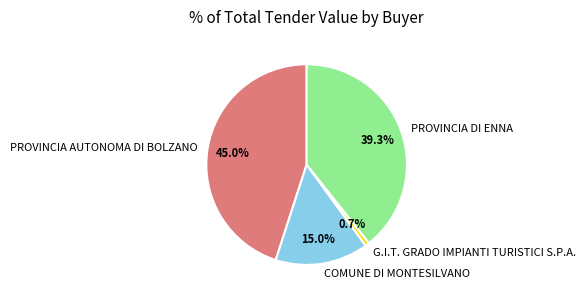

Combined, what portion of the pie is G.I.T. GRADO IMPIANTI TURISTICI S.P.A. and COMUNE DI MONTESILVANO?

15.7%